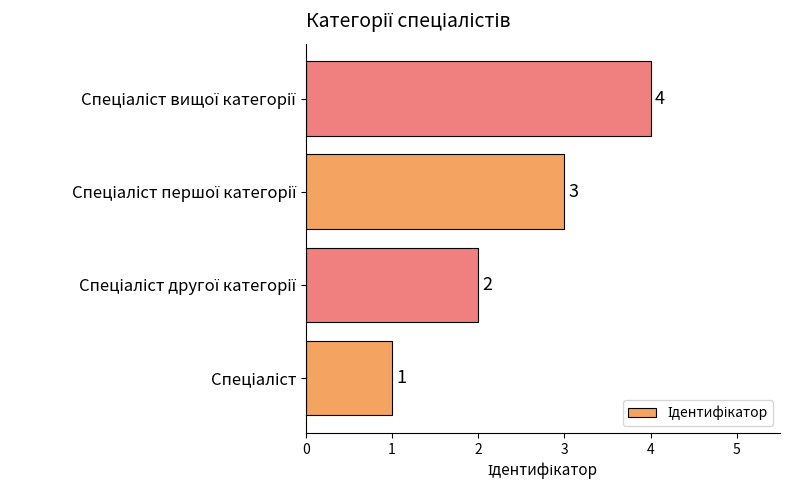

How many values are between 2 and 4?

3